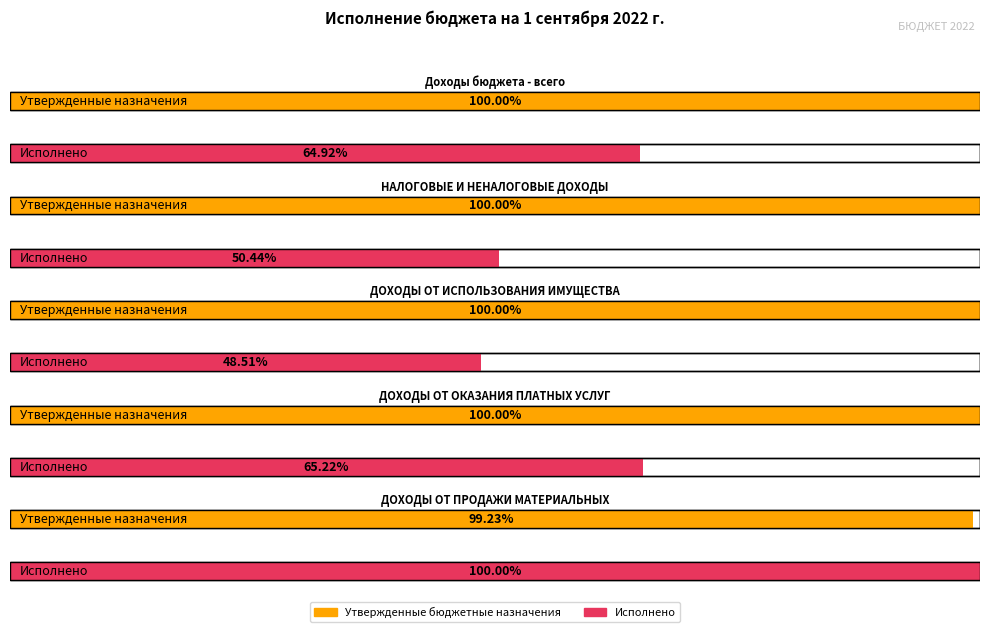

Reading left to right, what are all the values shown in this chart?

Утвержденные бюджетные назначения: 957045387.3	18381507.0	16785907.0	639600.0	676000.0
Исполнено: 621267354.2	9271070.2	8142886.0	417173.0	681216.9